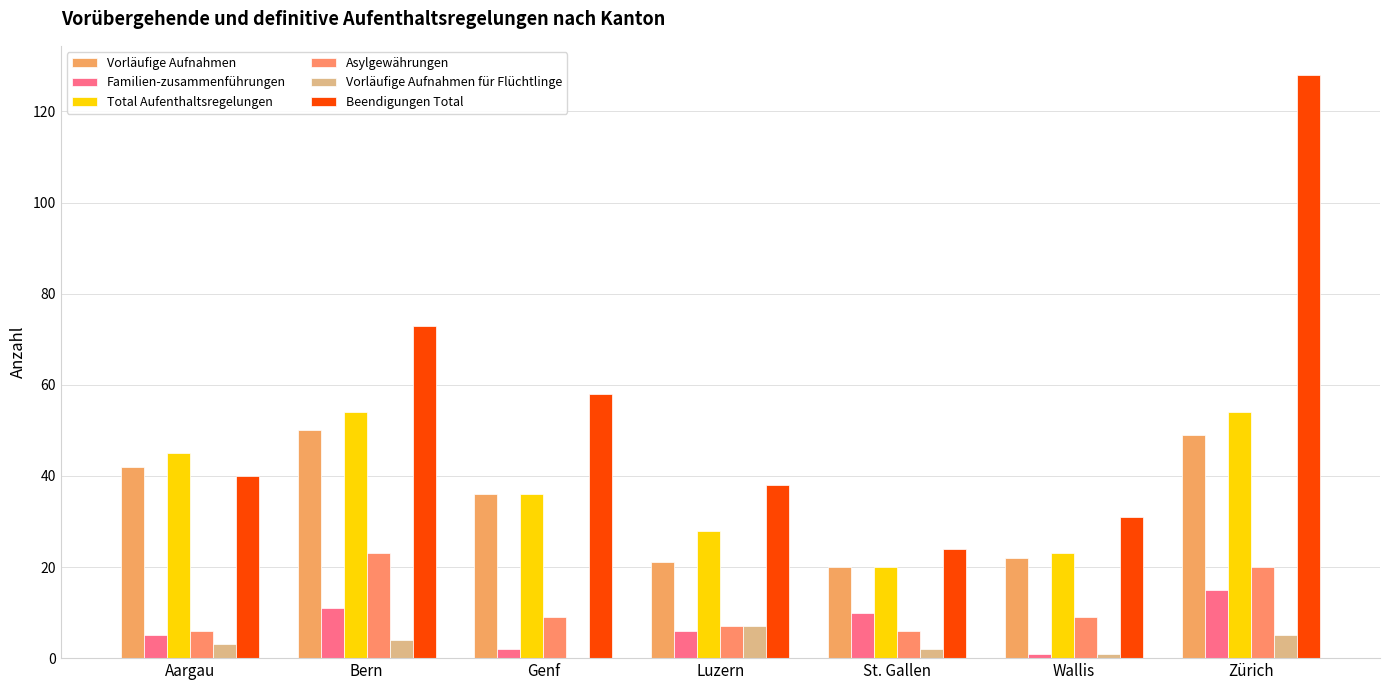

Reading left to right, transcribe all the data shown in this chart.

Vorläufige Aufnahmen: Aargau=42	Bern=50	Genf=36	Luzern=21	St. Gallen=20	Wallis=22	Zürich=49
Familien-zusammenführungen: Aargau=5	Bern=11	Genf=2	Luzern=6	St. Gallen=10	Wallis=1	Zürich=15
Total Aufenthaltsregelungen: Aargau=45	Bern=54	Genf=36	Luzern=28	St. Gallen=20	Wallis=23	Zürich=54
Asylgewährungen: Aargau=6	Bern=23	Genf=9	Luzern=7	St. Gallen=6	Wallis=9	Zürich=20
Vorläufige Aufnahmen für Flüchtlinge: Aargau=3	Bern=4	Genf=0	Luzern=7	St. Gallen=2	Wallis=1	Zürich=5
Beendigungen Total: Aargau=40	Bern=73	Genf=58	Luzern=38	St. Gallen=24	Wallis=31	Zürich=128